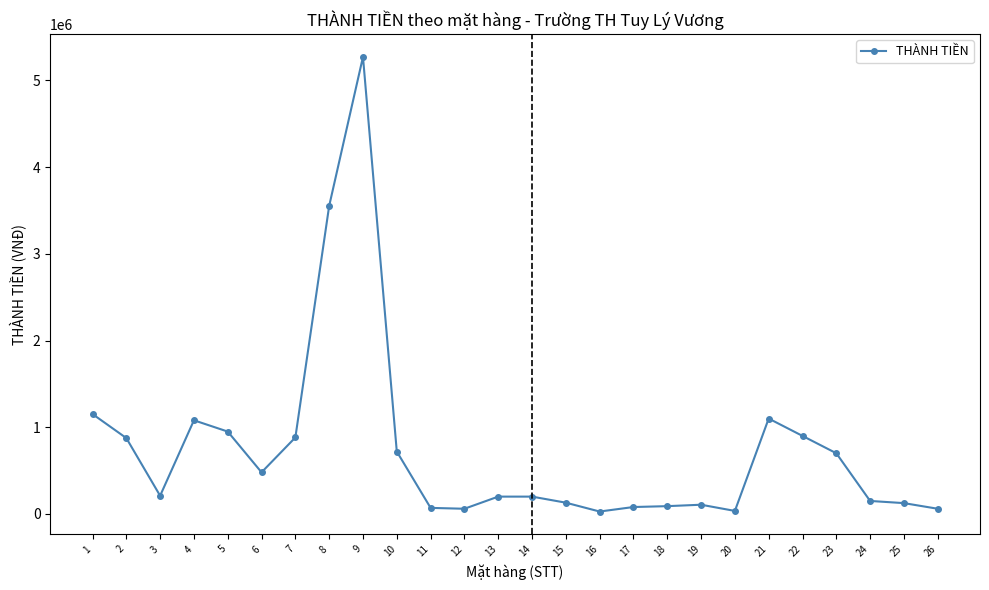

At which category does the data reach its first local valley?

3